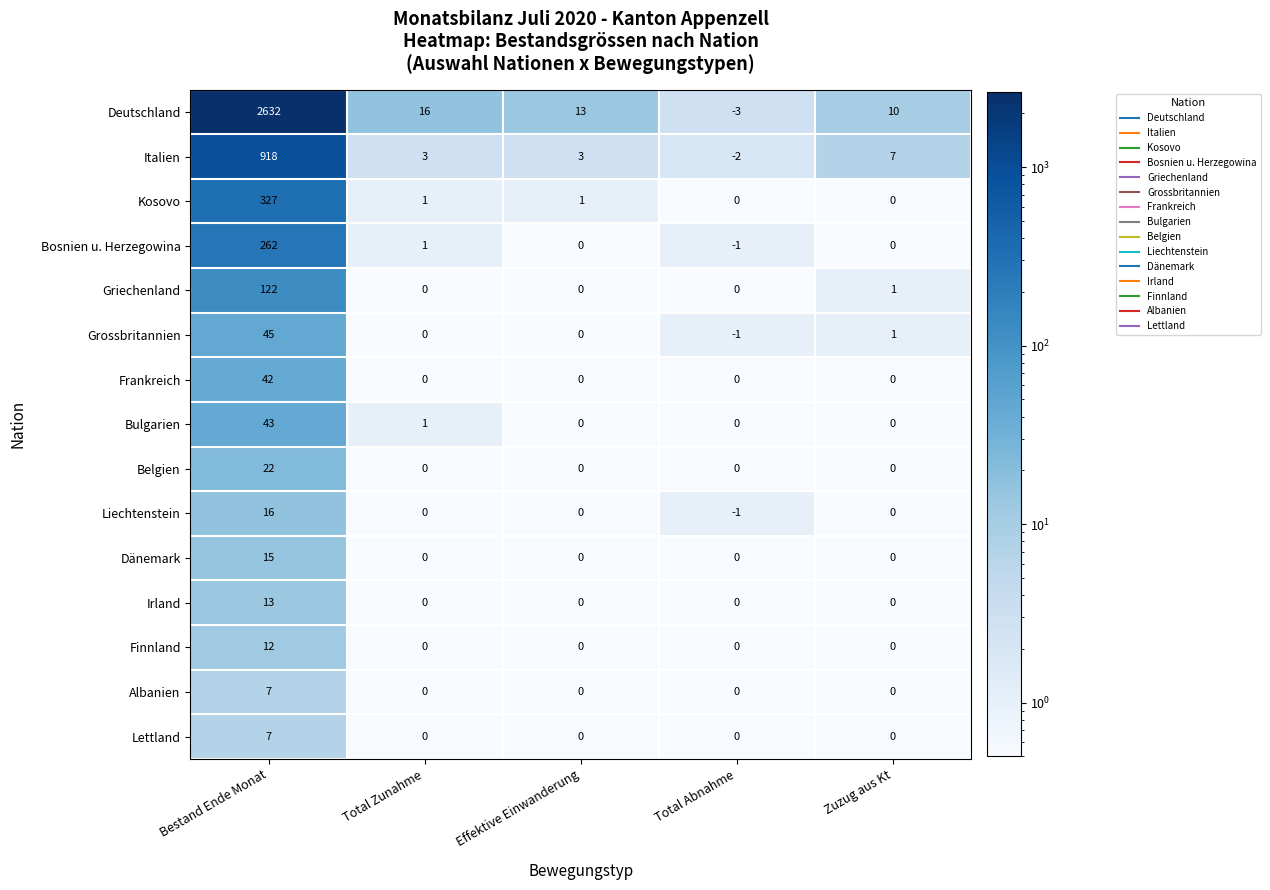

Between Bestand Ende Monat and Zuzug aus Kt, which series saw the biggest shift?

Deutschland